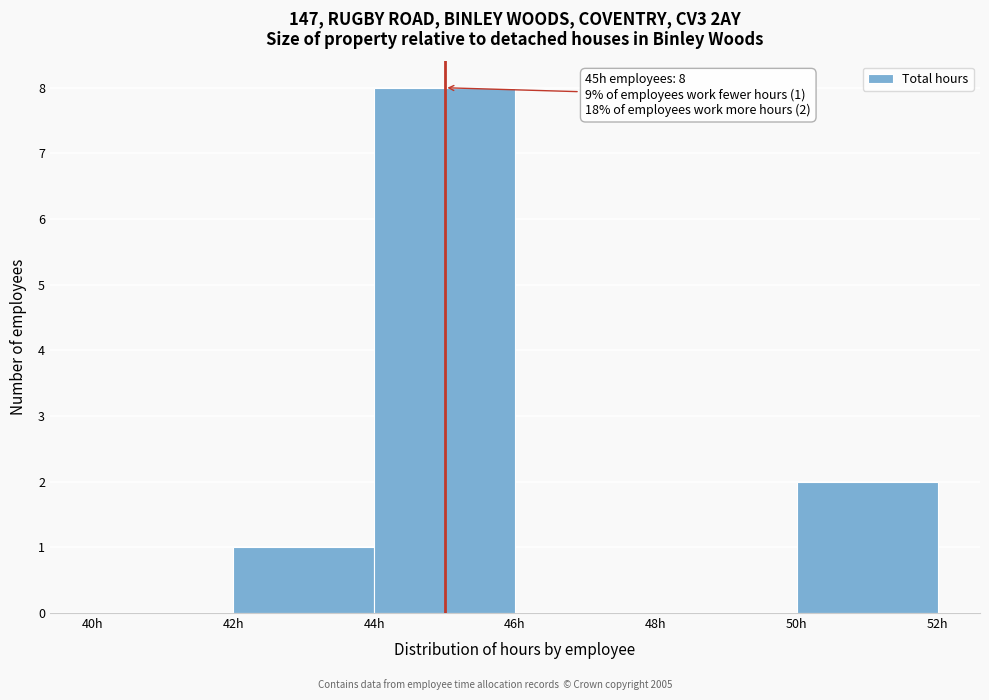

Which range on the x-axis has the tallest bar?

44 to 46